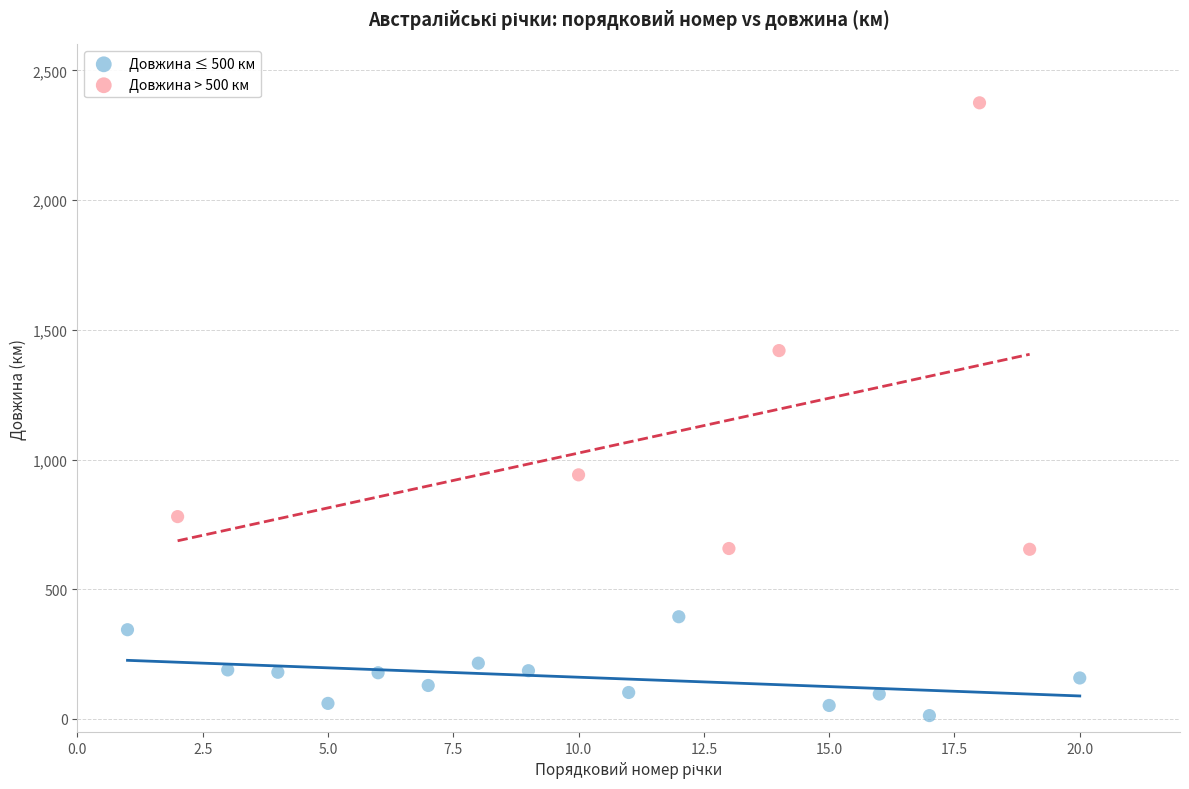

Which series has the largest Y range (max minus min)?

Довжина > 500 км